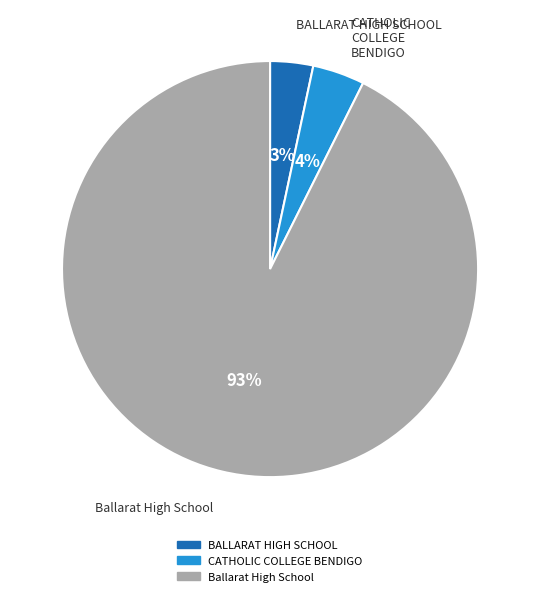

What is the largest slice in the pie chart?

Ballarat High School